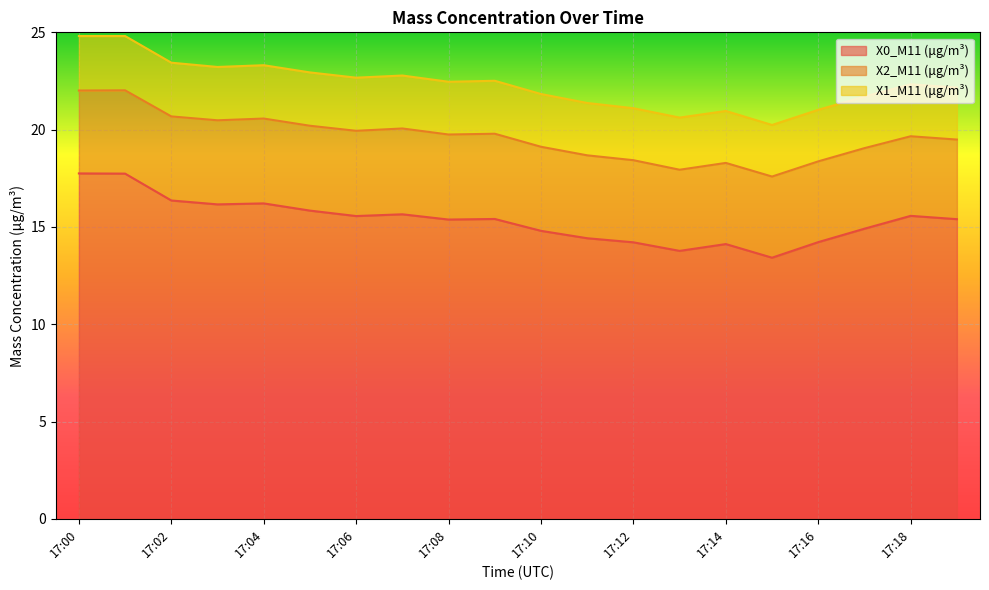

Count the X2_M11 (μg/m³) values in the range 4 to 5.

20